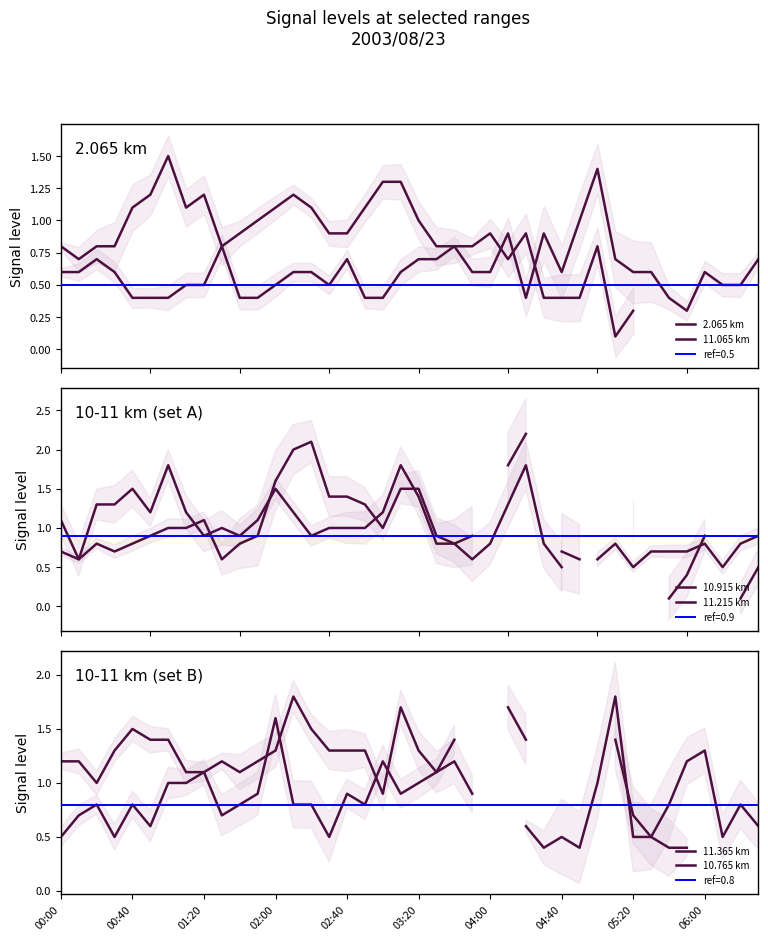

Rank the series at 13 from lowest to highest value.

2.065 km, 10.765 km, 11.065 km, 11.215 km, 11.365 km, 10.915 km